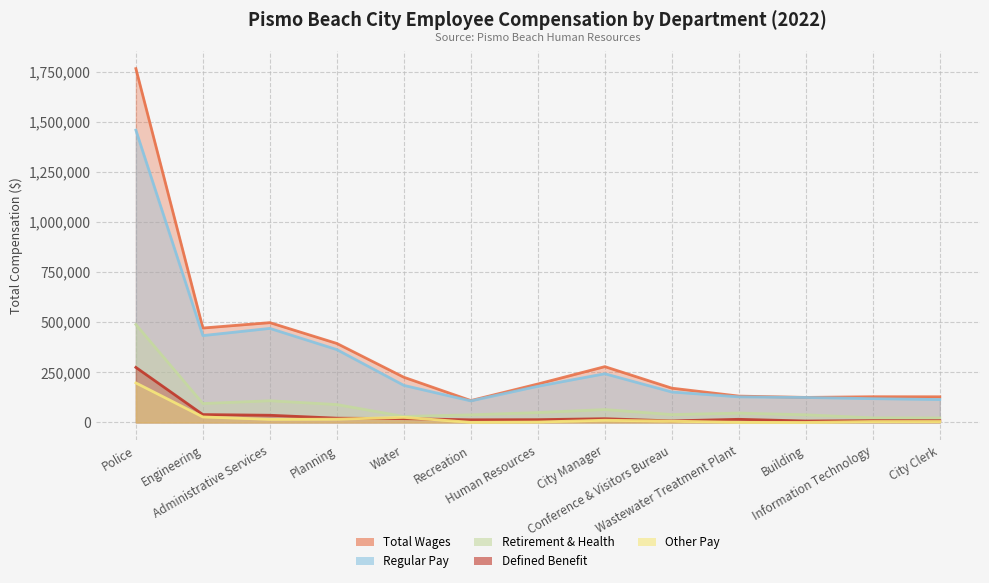

In OtherPay, how many points are higher than both neighbors (excluding endpoints)?

2